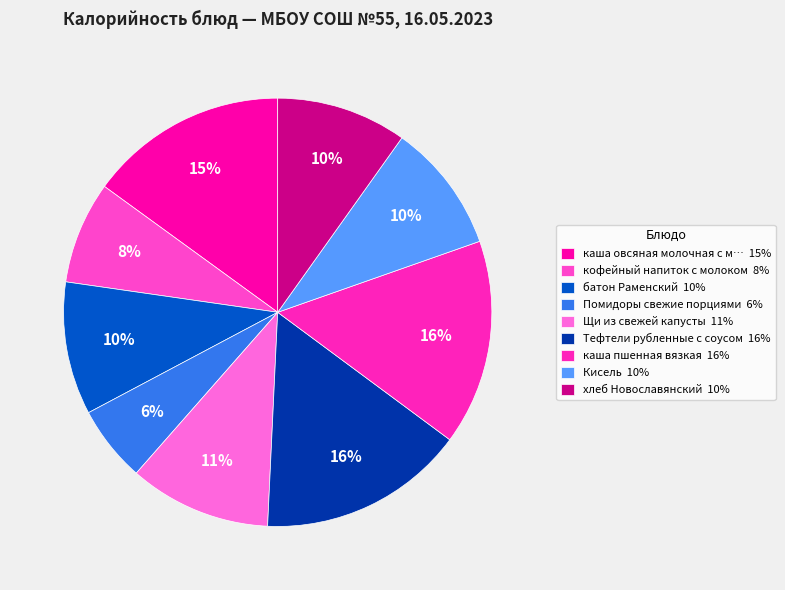

To the nearest percent, what is the difference between the largest and smallest slice percentages?

10%